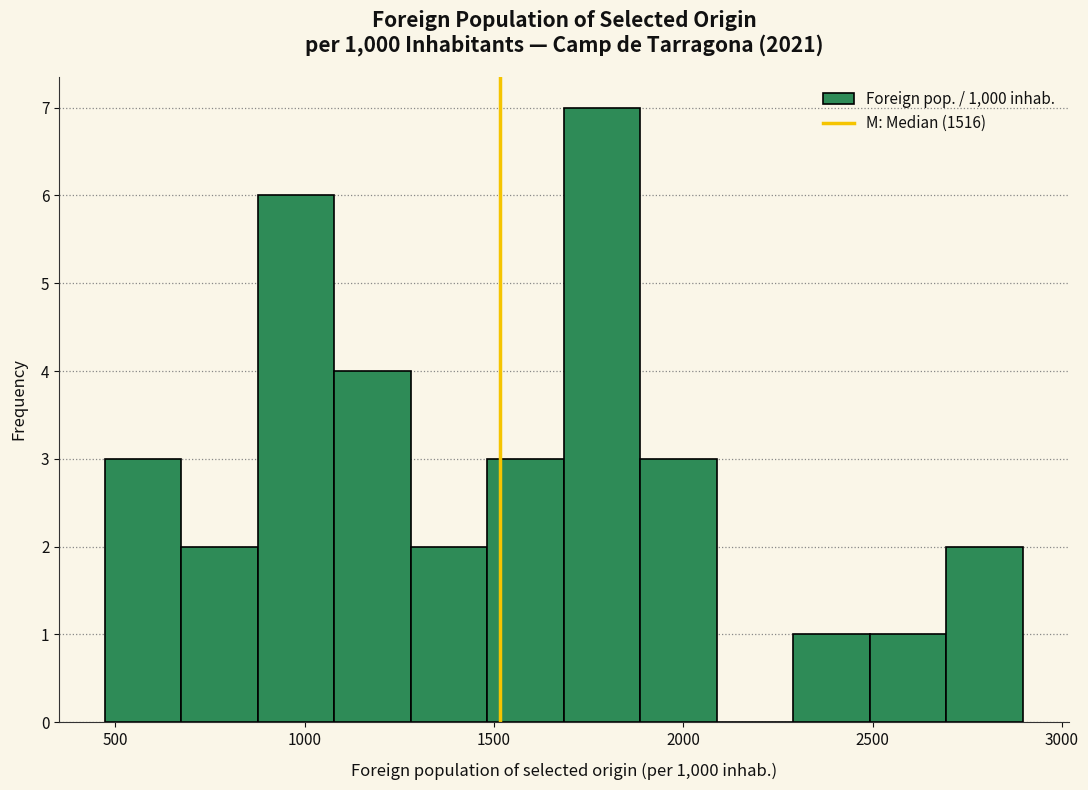

Over which range of the x-axis is the bar tallest?

1700 to 1900